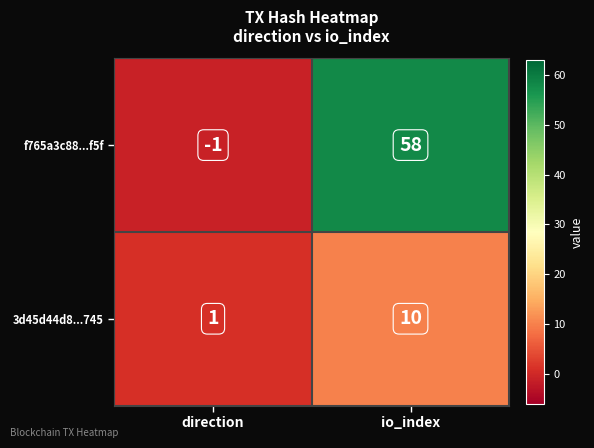

At which label is 3d45d44d8...745 closest to 5?

direction